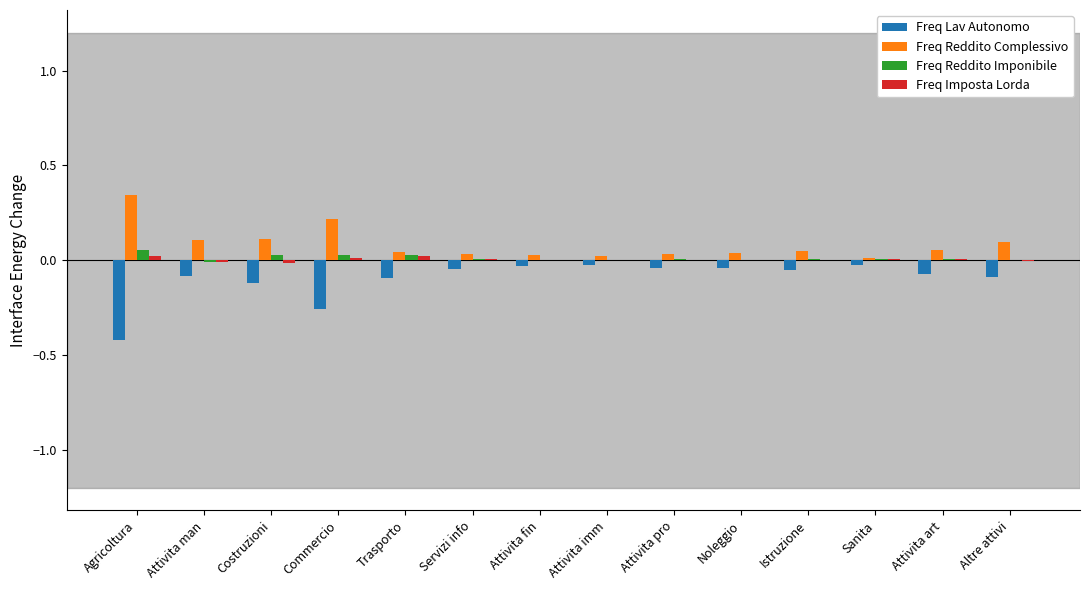

True or false: Freq Lav Autonomo has a value of -0.1 at Trasporto.

True